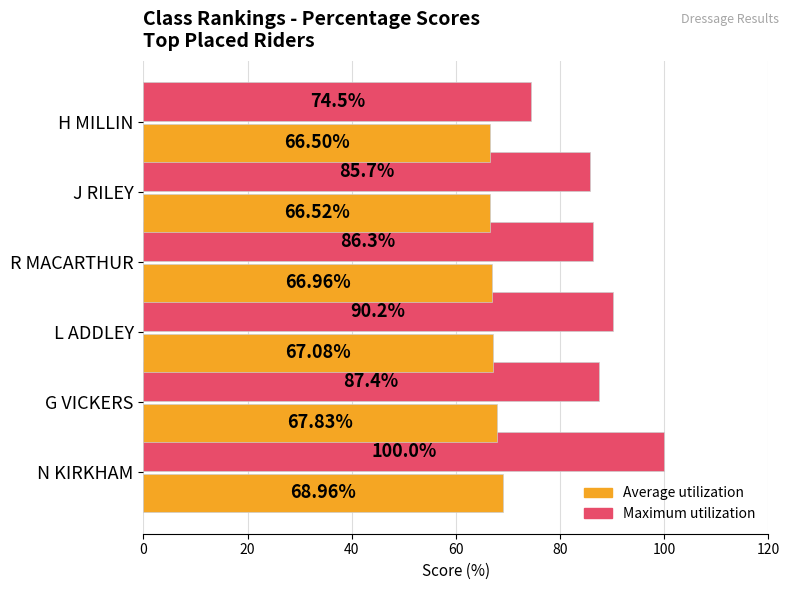

What is the average value of the Maximum utilization series?

87.3